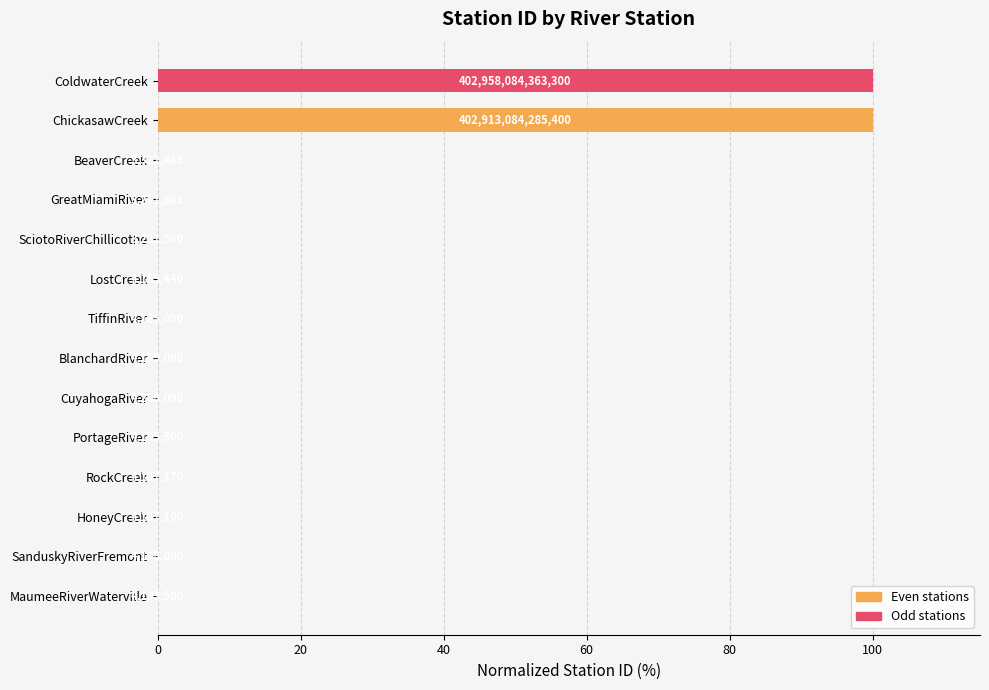

How many bars are there in total?

14